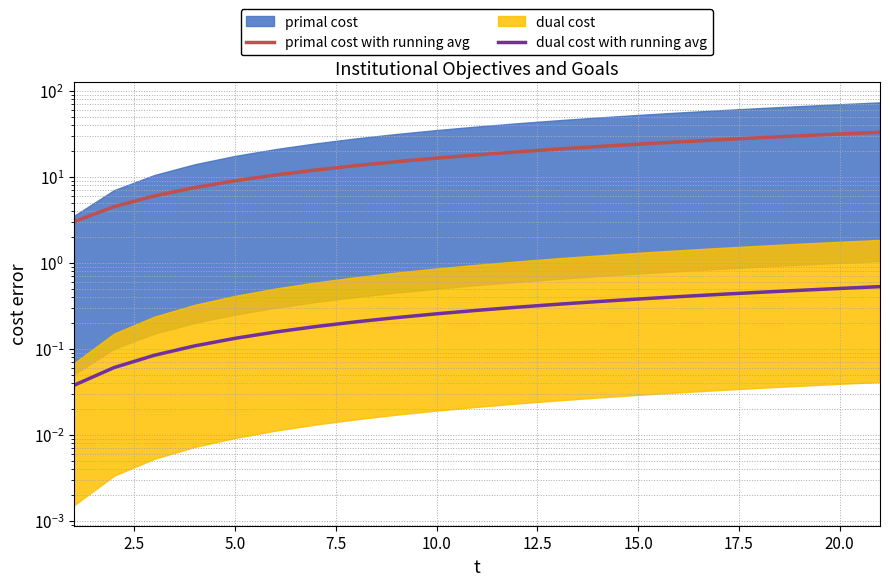

True or false: dual cost with running avg has more than 2 interior local peaks.

False